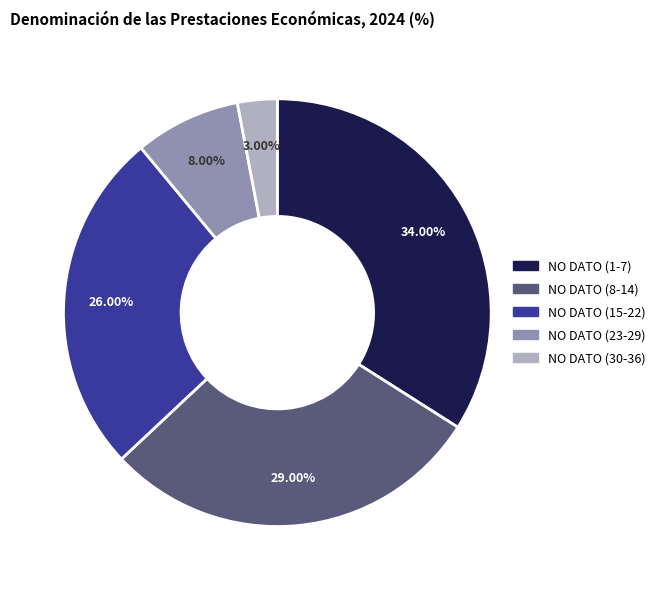

Is there any slice that represents more than half of the pie?

No